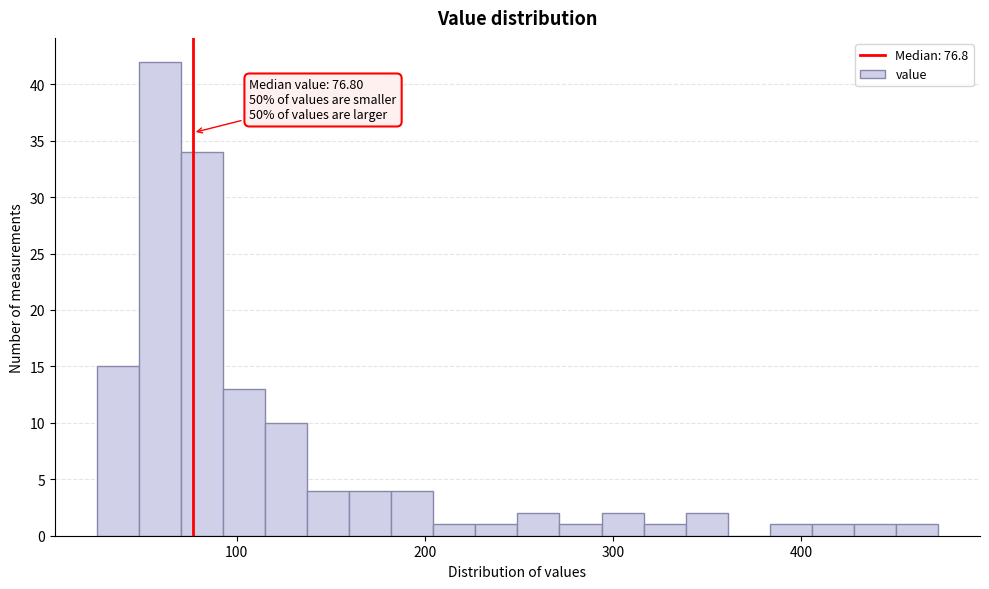

Around what value on the x-axis is the tallest bar? Give the approximate position of its centre, as read against the axis.

60